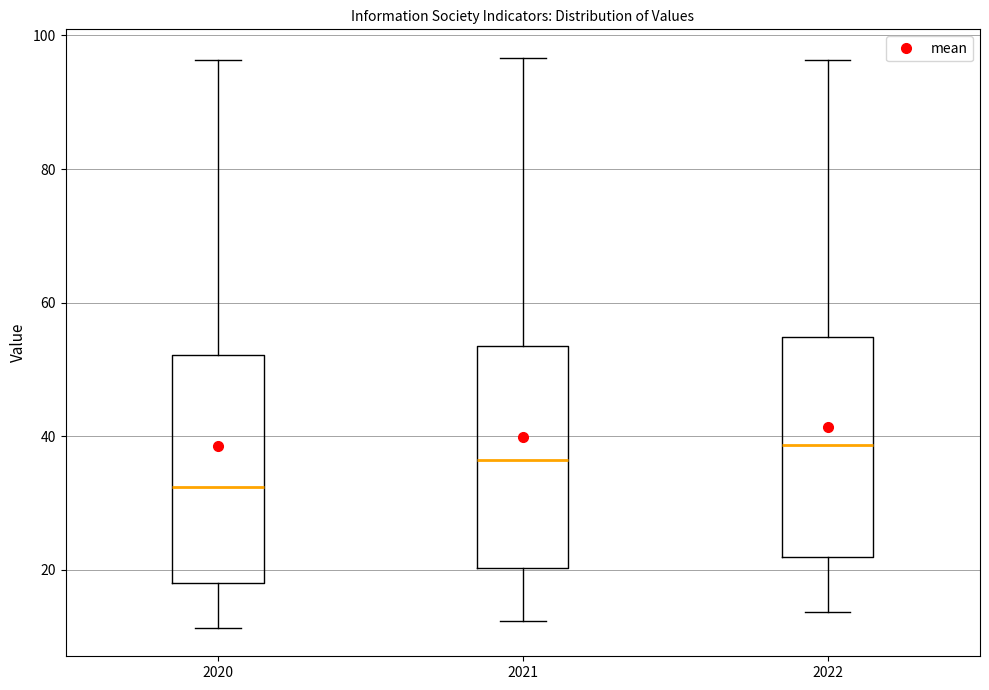

Where does the upper whisker of the box at x = 2020 end on the y-axis? The values are not printed on the chart, so give them approximately, as read against the axis.

96